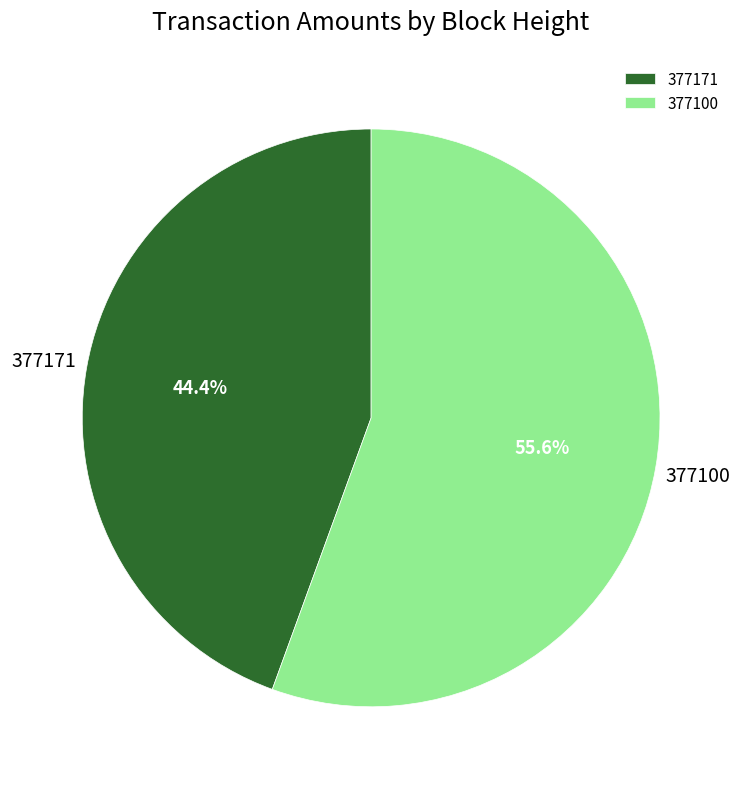

To the nearest percent, what portion does 377171 represent?

44%